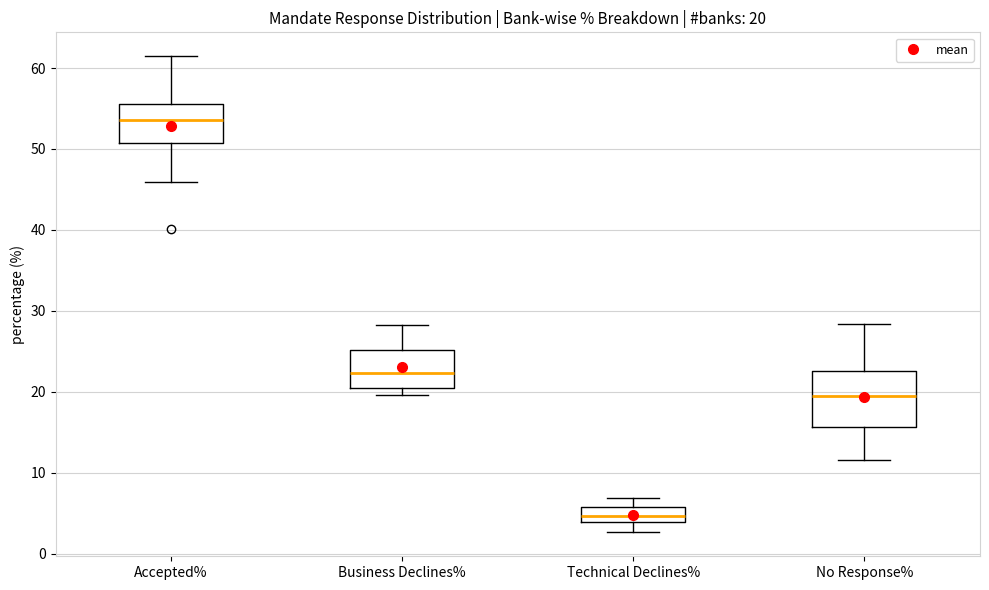

Comparing the boxes themselves (not the whiskers), which one is the tallest?

No Response%